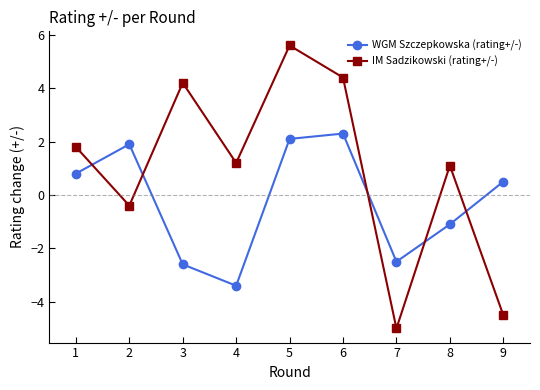

What is the total value across all series at 1?

2.6